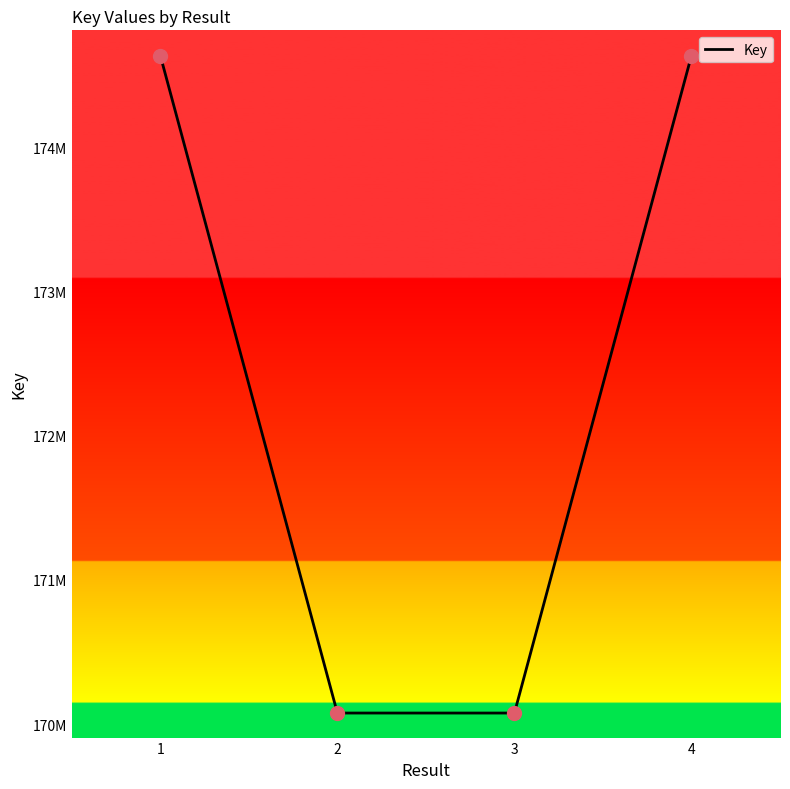

Approximately how many times larger is the value at 2 compared to 1?

1.0